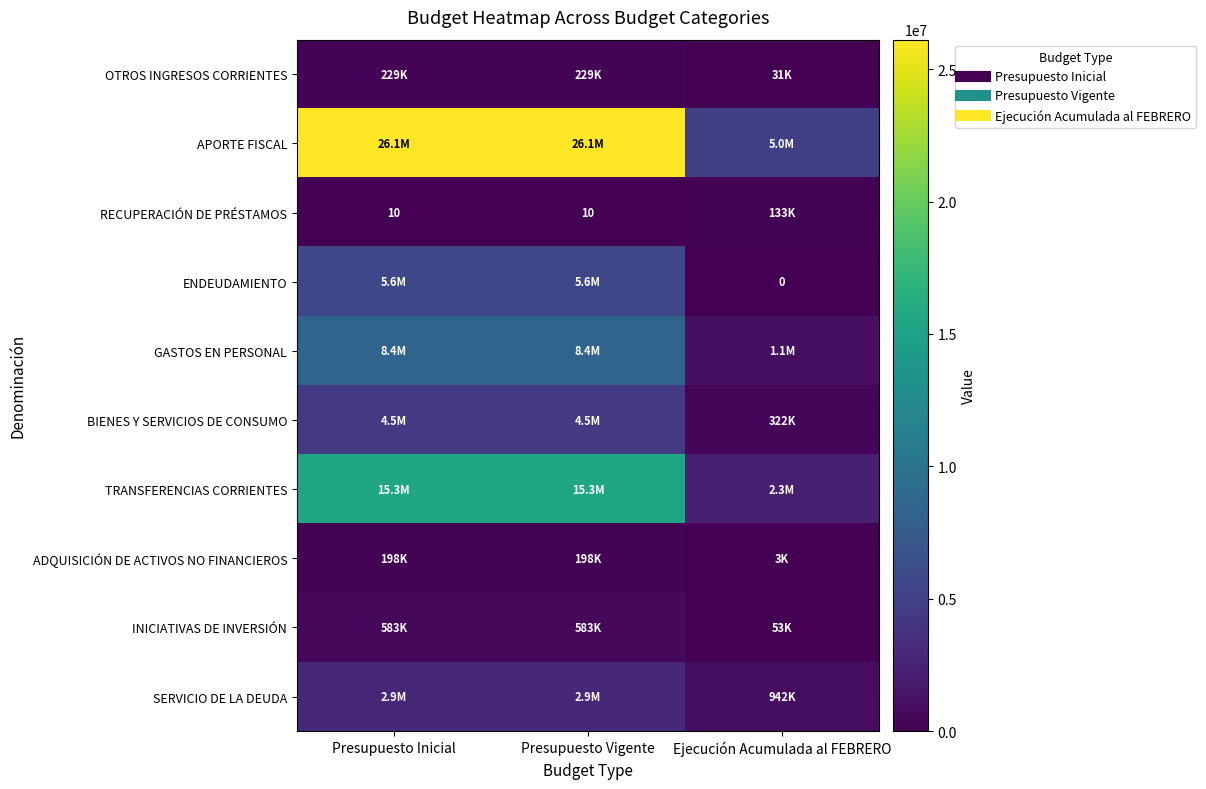

At which label does OTROS INGRESOS CORRIENTES reach its minimum?

Ejecución Acumulada al FEBRERO